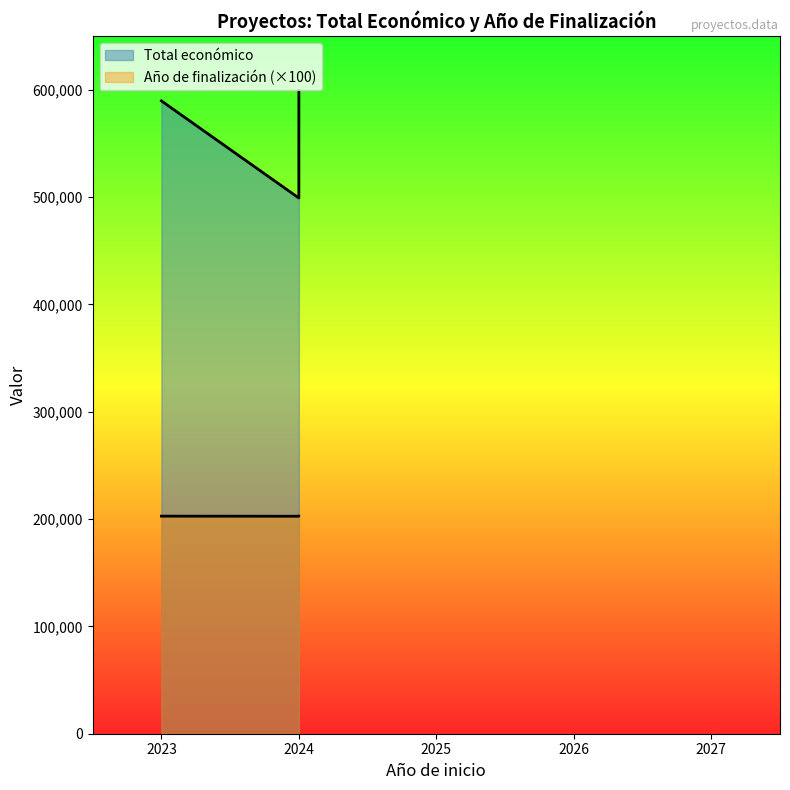

True or false: Año de finalización has more than 2 points higher than both neighbors.

False